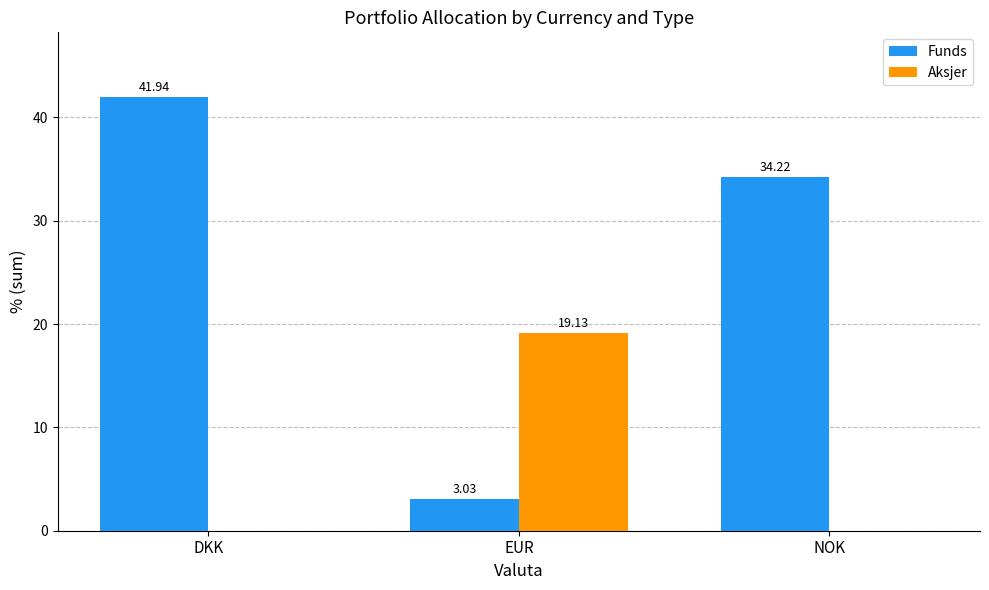

Is the value of Aksjer at NOK greater than the value of Funds at NOK?

No